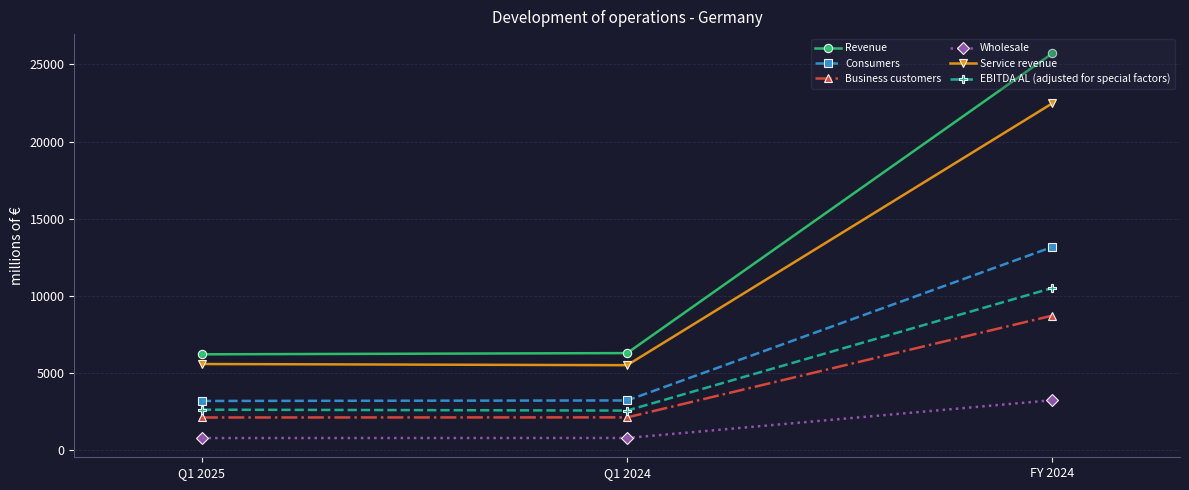

Is it true that Revenue equals 10085 at Q1 2024?

False